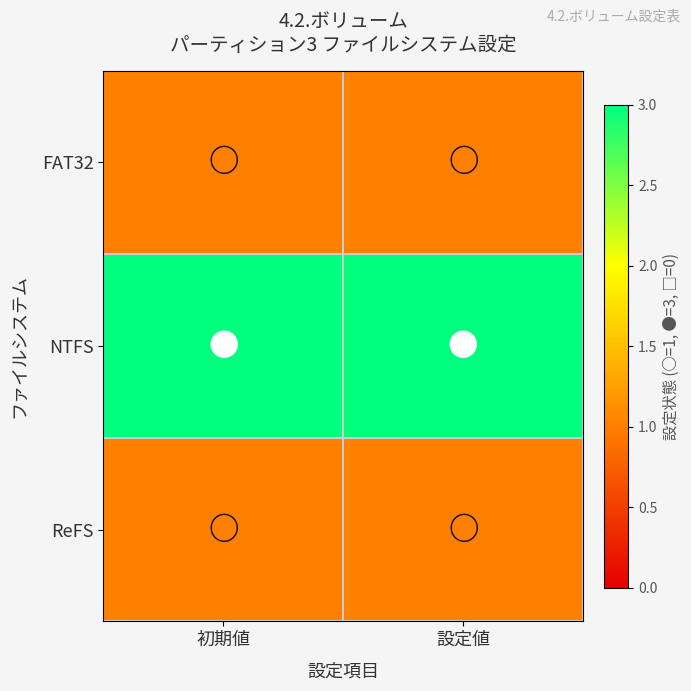

What is the minimum value shown in the chart?

1